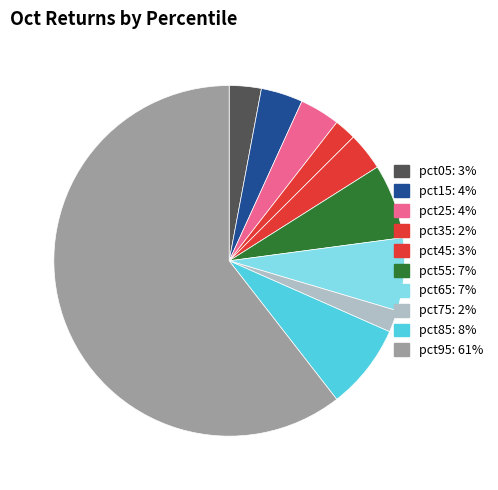

Count the number of slices in the pie.

10